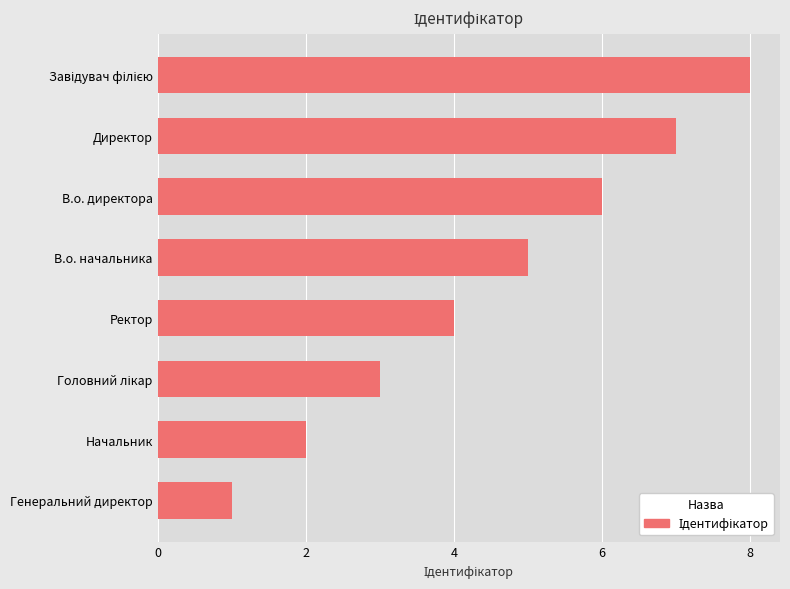

How many bars are there in total?

8